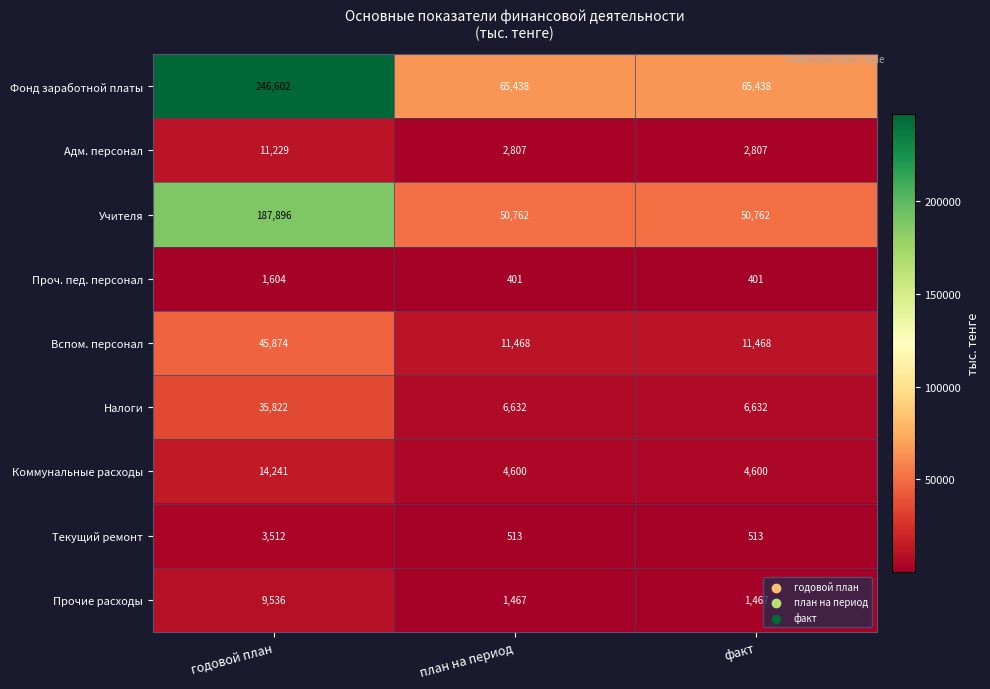

What is the average value of the Налоги series?

16362